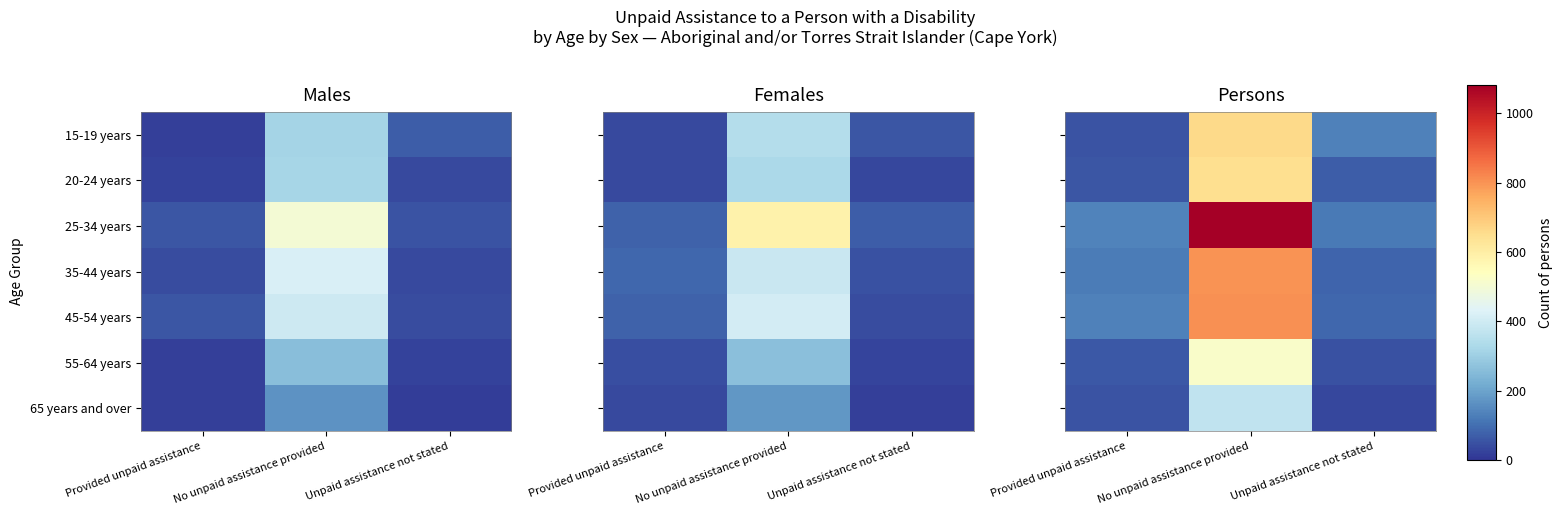

The value of 25-34 years at No unpaid assistance provided is 368. True or false?

False